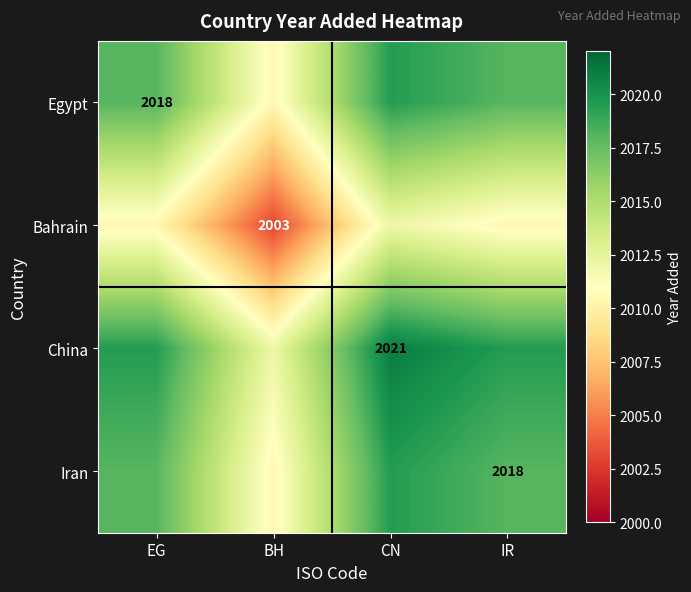

True or false: China has a value of 931.2 at CN.

False